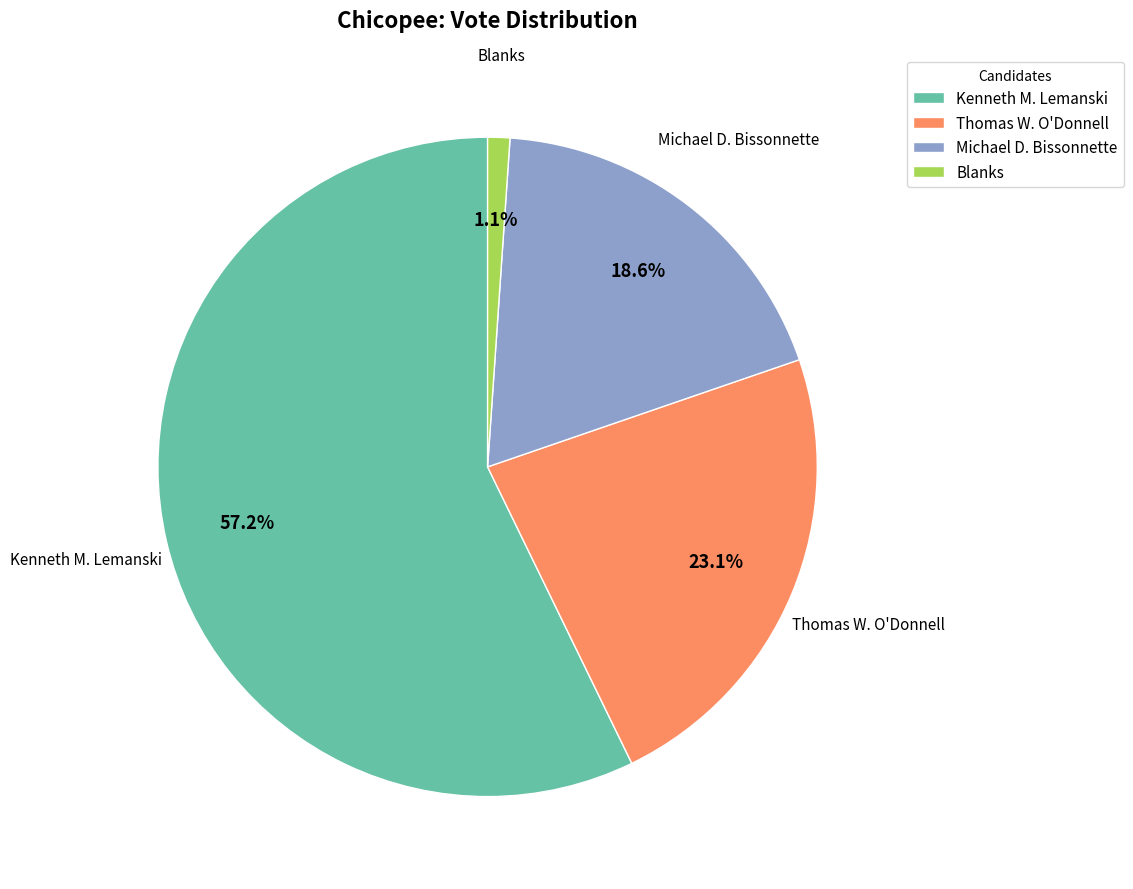

To the nearest percent, what is the average slice percentage?

25%